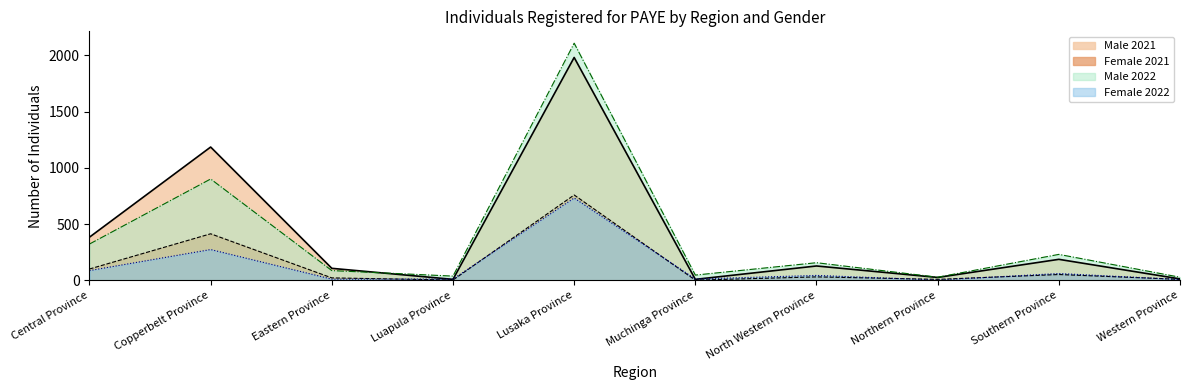

List the labels in order of Male 2022 value, largest first.

Lusaka Province, Copperbelt Province, Central Province, Southern Province, North Western Province, Eastern Province, Muchinga Province, Luapula Province, Northern Province, Western Province